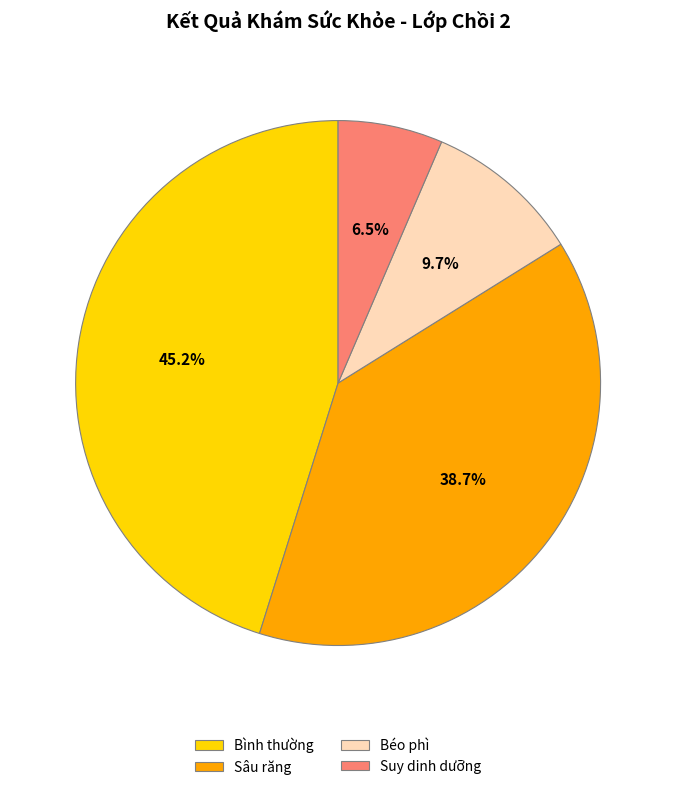

To the nearest percent, what is the difference between the largest and smallest slice percentages?

39%